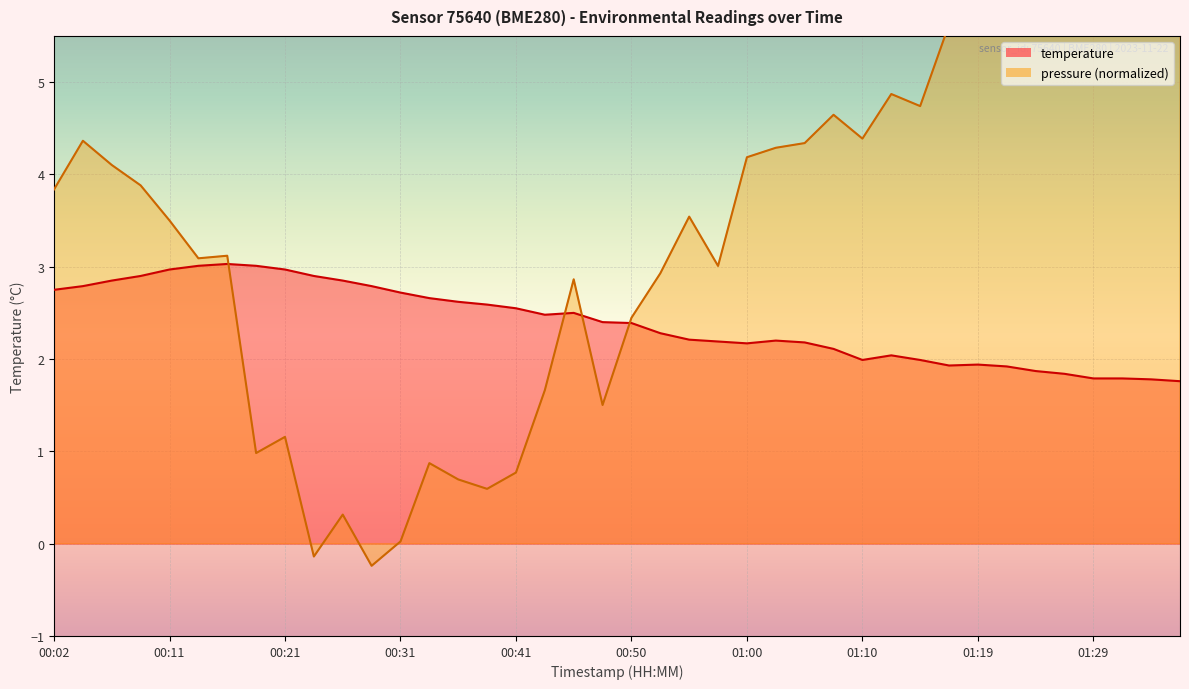

At which label is the value closest to 2?

01:10